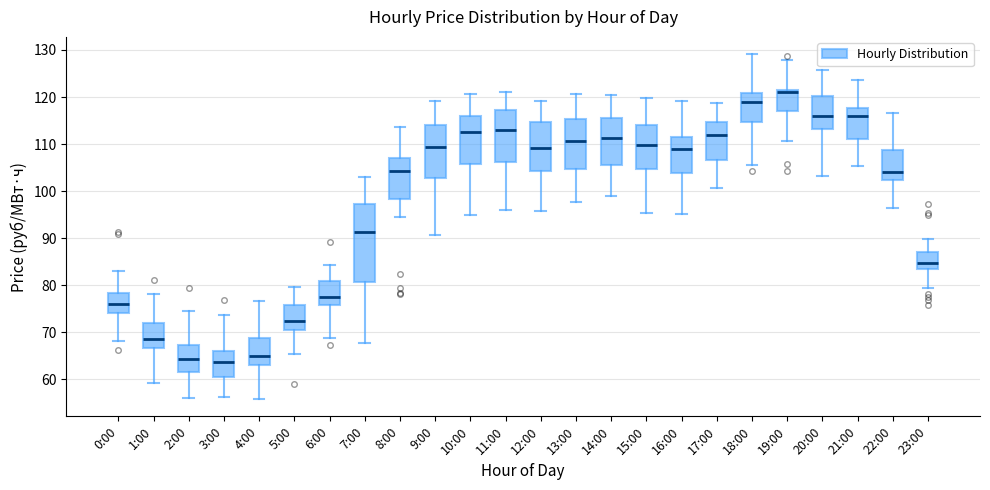

Comparing the boxes themselves (not the whiskers), which one is the tallest?

7:00